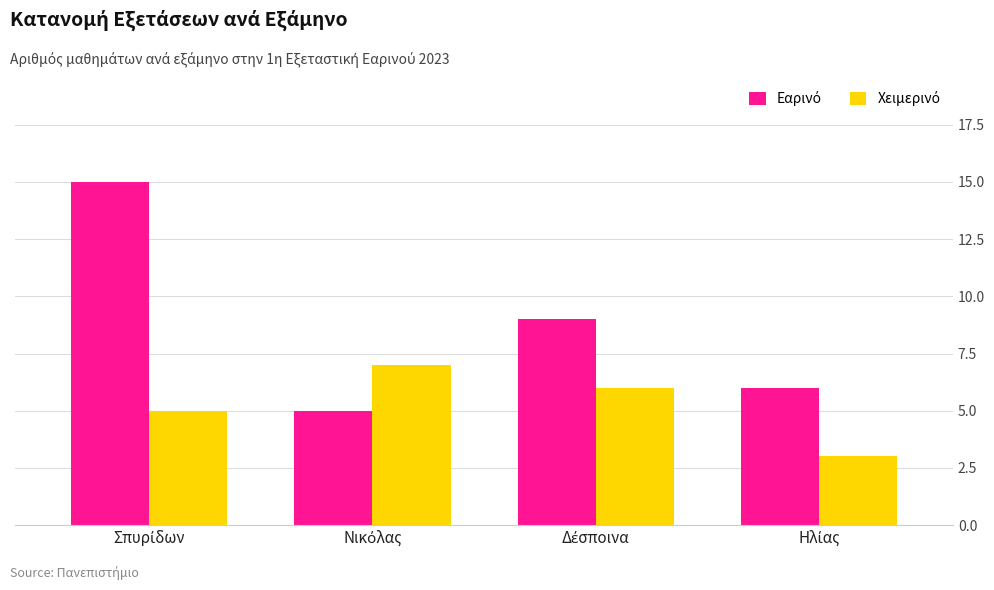

What is the smallest value displayed?

3